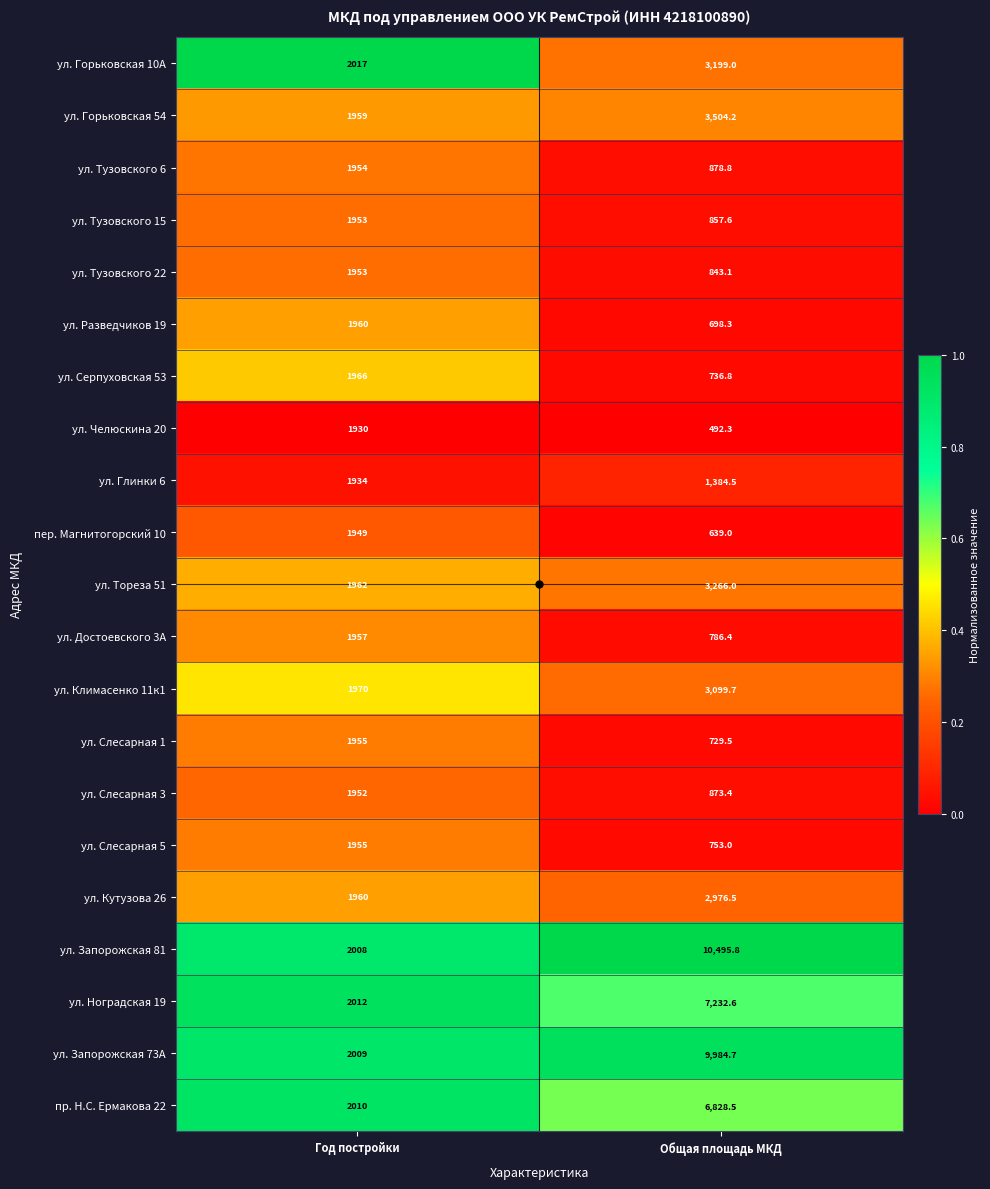

What is the sum of all ул. Кутузова 26 values?

4936.5